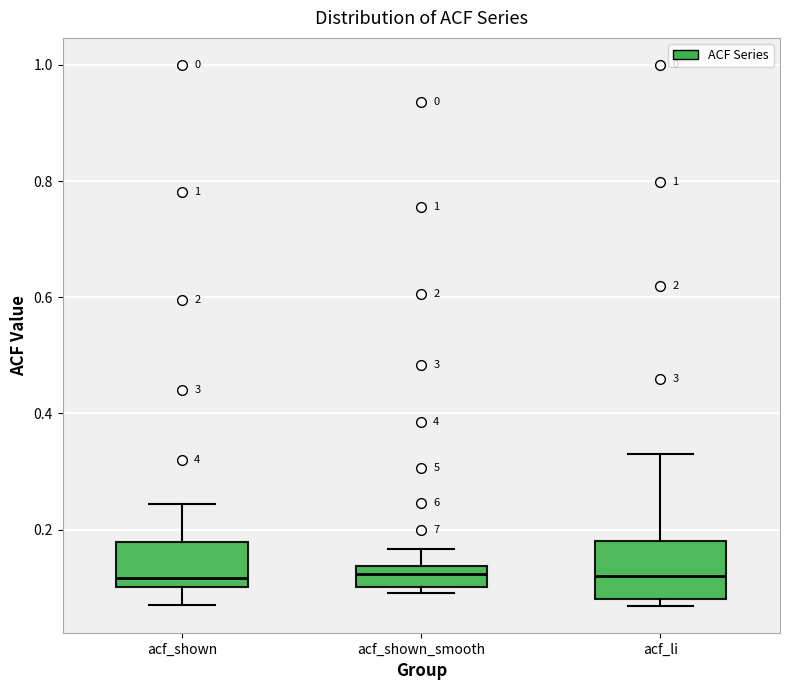

Reading left to right, transcribe this box plot: for each box, give where its median line is, the range the box spans, and where its two whiskers end, as read against the y-axis. The values are not printed on the chart, so give them approximately, as read against the axis.

acf_shown: median 0.12, box 0.10 to 0.18, whiskers 0.08 to 0.24
acf_shown_smooth: median 0.12, box 0.10 to 0.14, whiskers 0.10 (just below the box's lower edge) to 0.16
acf_li: median 0.12, box 0.08 to 0.18, whiskers 0.06 to 0.34